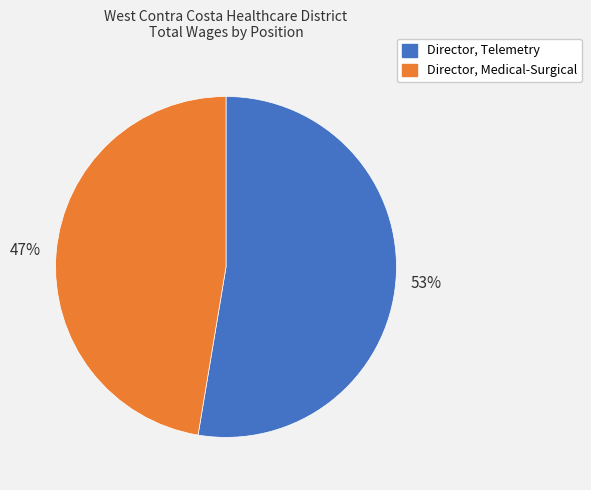

Rank the categories by value from lowest to highest.

Director, Medical-Surgical, Director, Telemetry